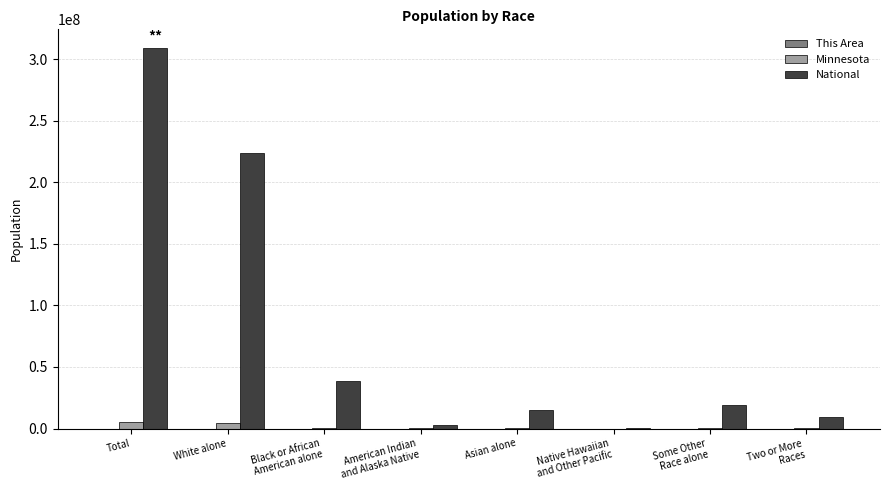

What is the maximum value shown in the chart?

308745538